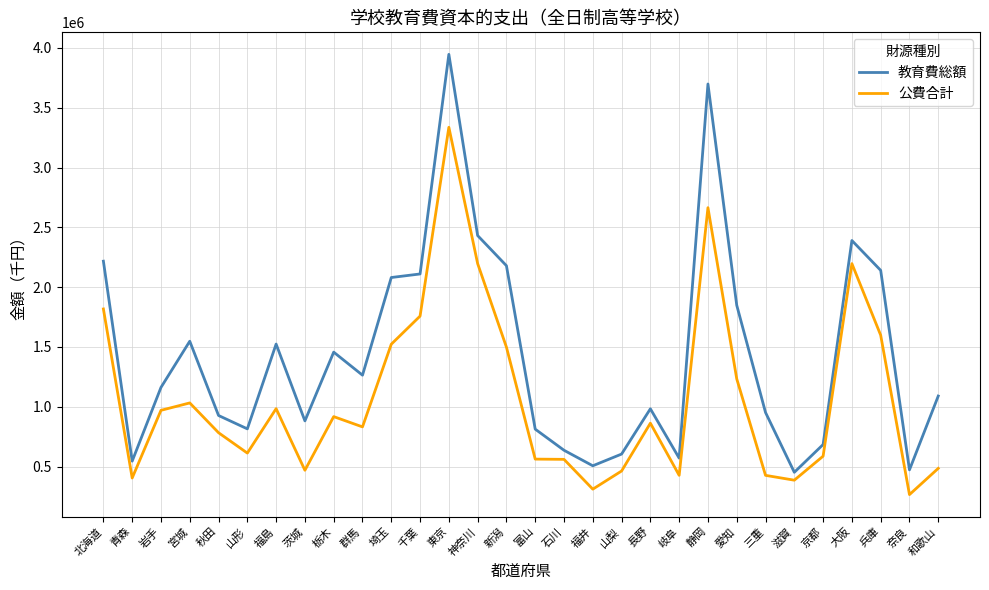

What is the average value of the 公費合計 series?

1072023